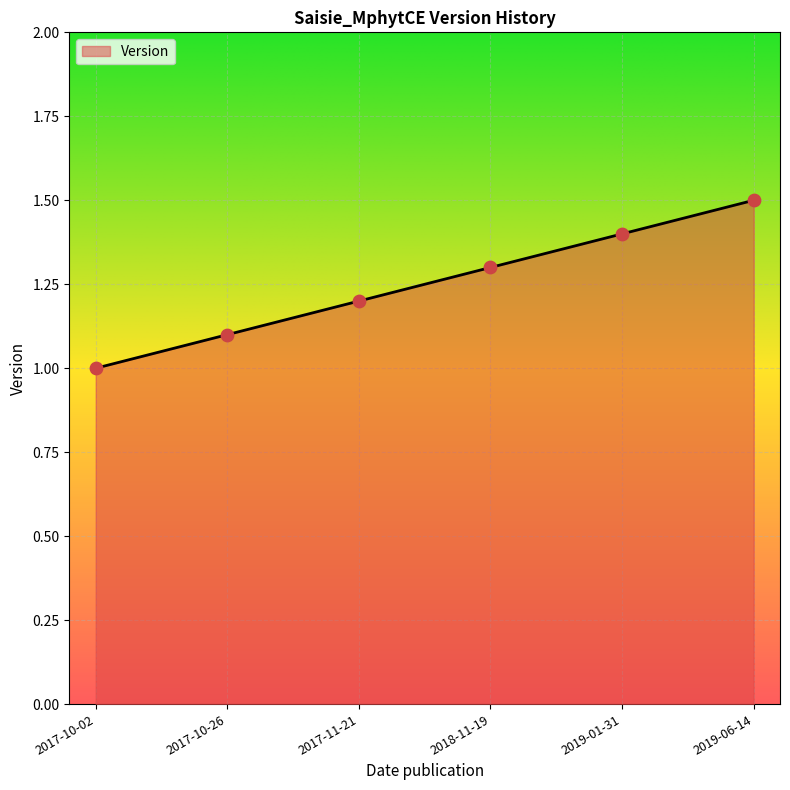

What is the ratio of the value at 2019-01-31 to the value at 2017-11-21?

1.2